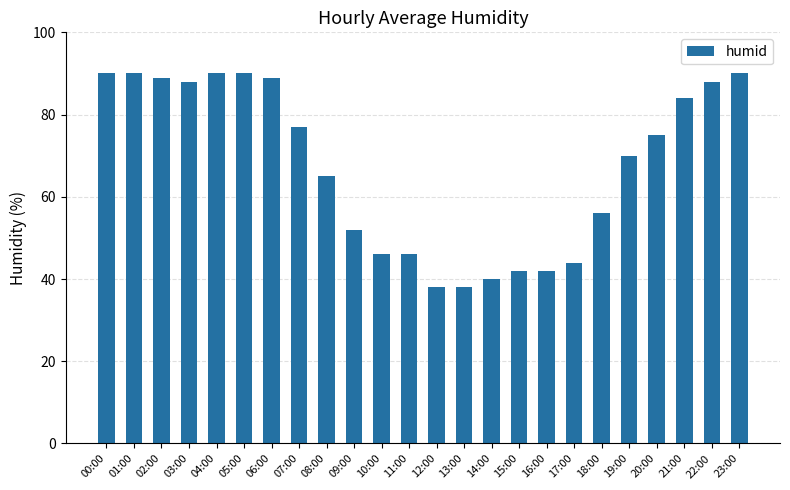

How many data points are less than 75?

12